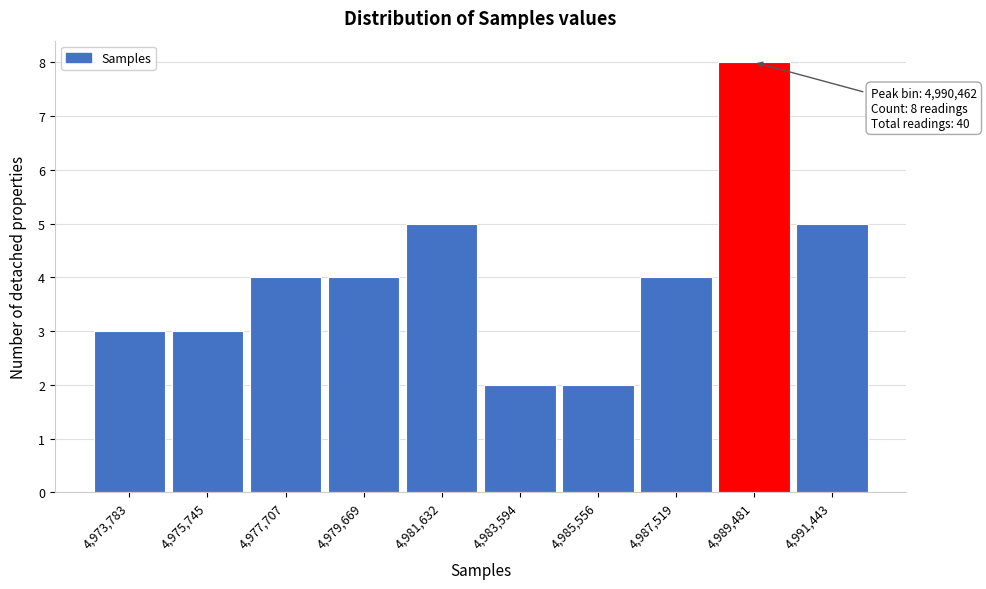

Reading left to right, what are all the values shown in this chart?

3	3	4	4	5	2	2	4	8	5